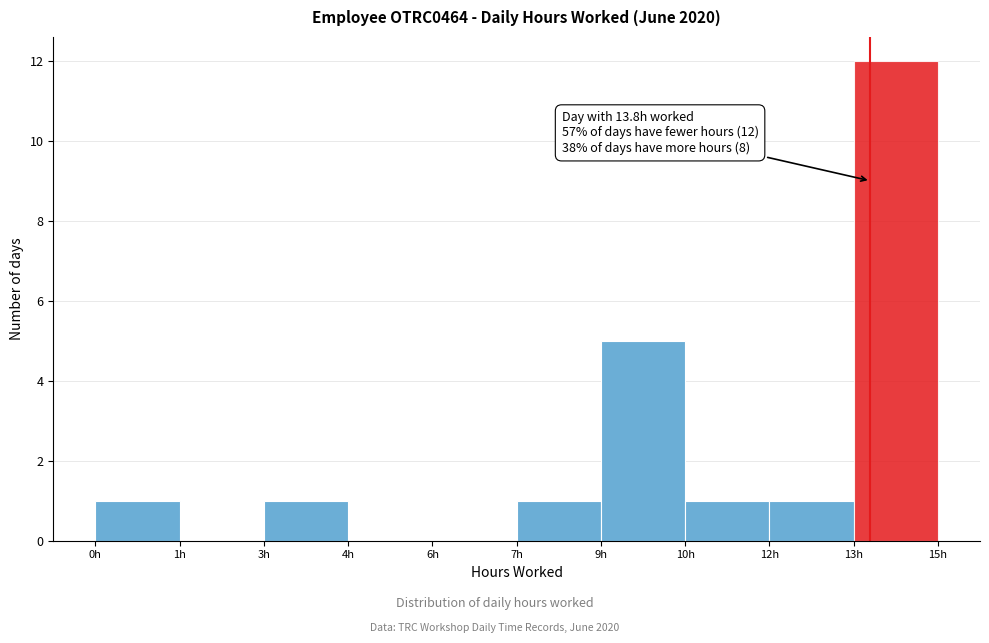

Reading left to right, what are all the values shown in this chart?

0h=1	1h=0	3h=1	4h=0	6h=0	7h=1	9h=5	10h=1	12h=1	13h=12